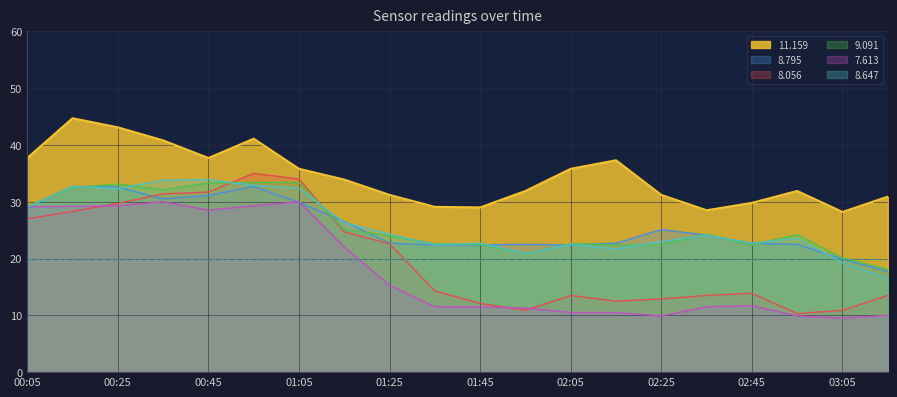

At which category does 8.795 reach its first local peak?

00:15